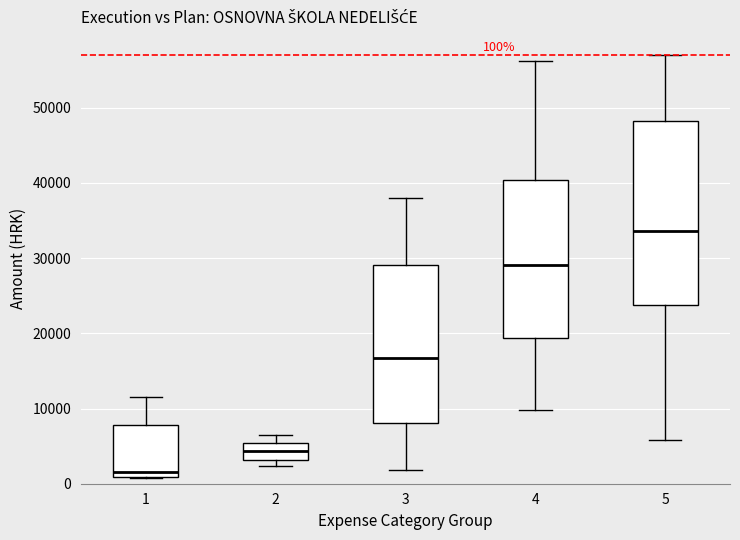

Which box's median line is the lowest?

1